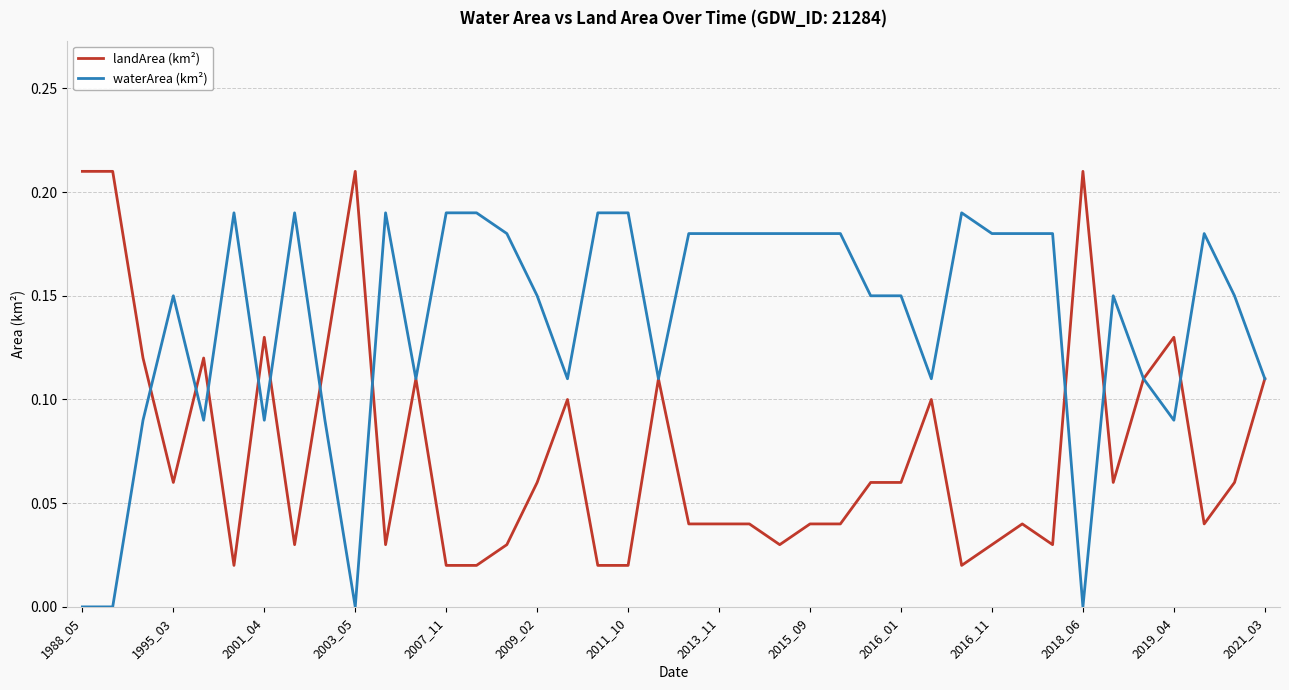

List the series in order of their overall mean, lowest first.

landArea (km²), waterArea (km²)